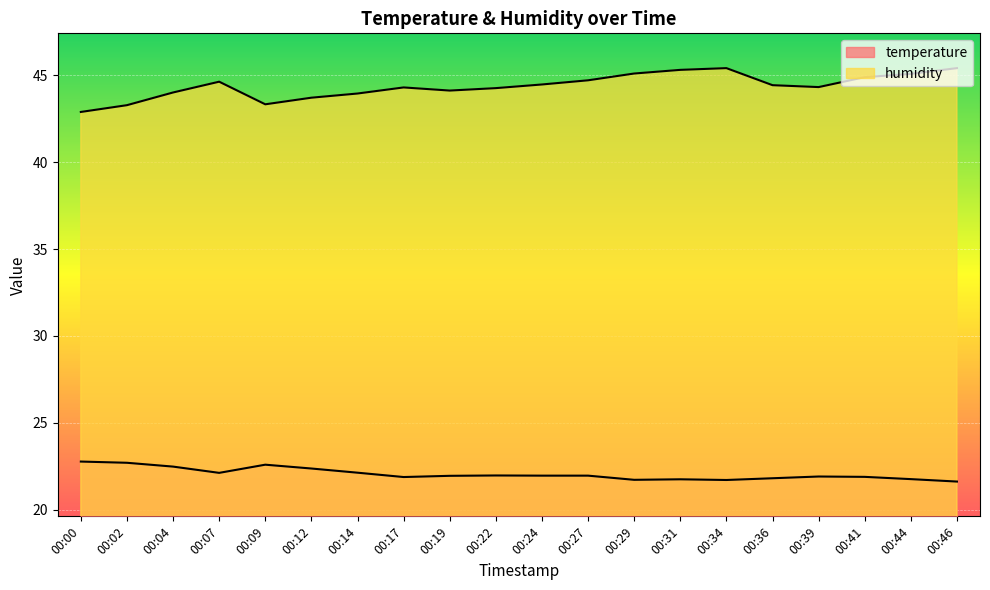

At which category is the sum across all series the highest?

00:34